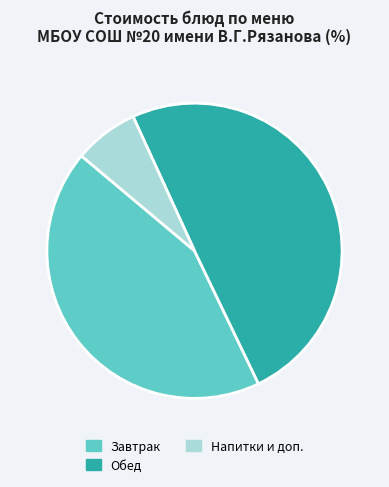

Does Завтрак account for over 50% of the chart?

No